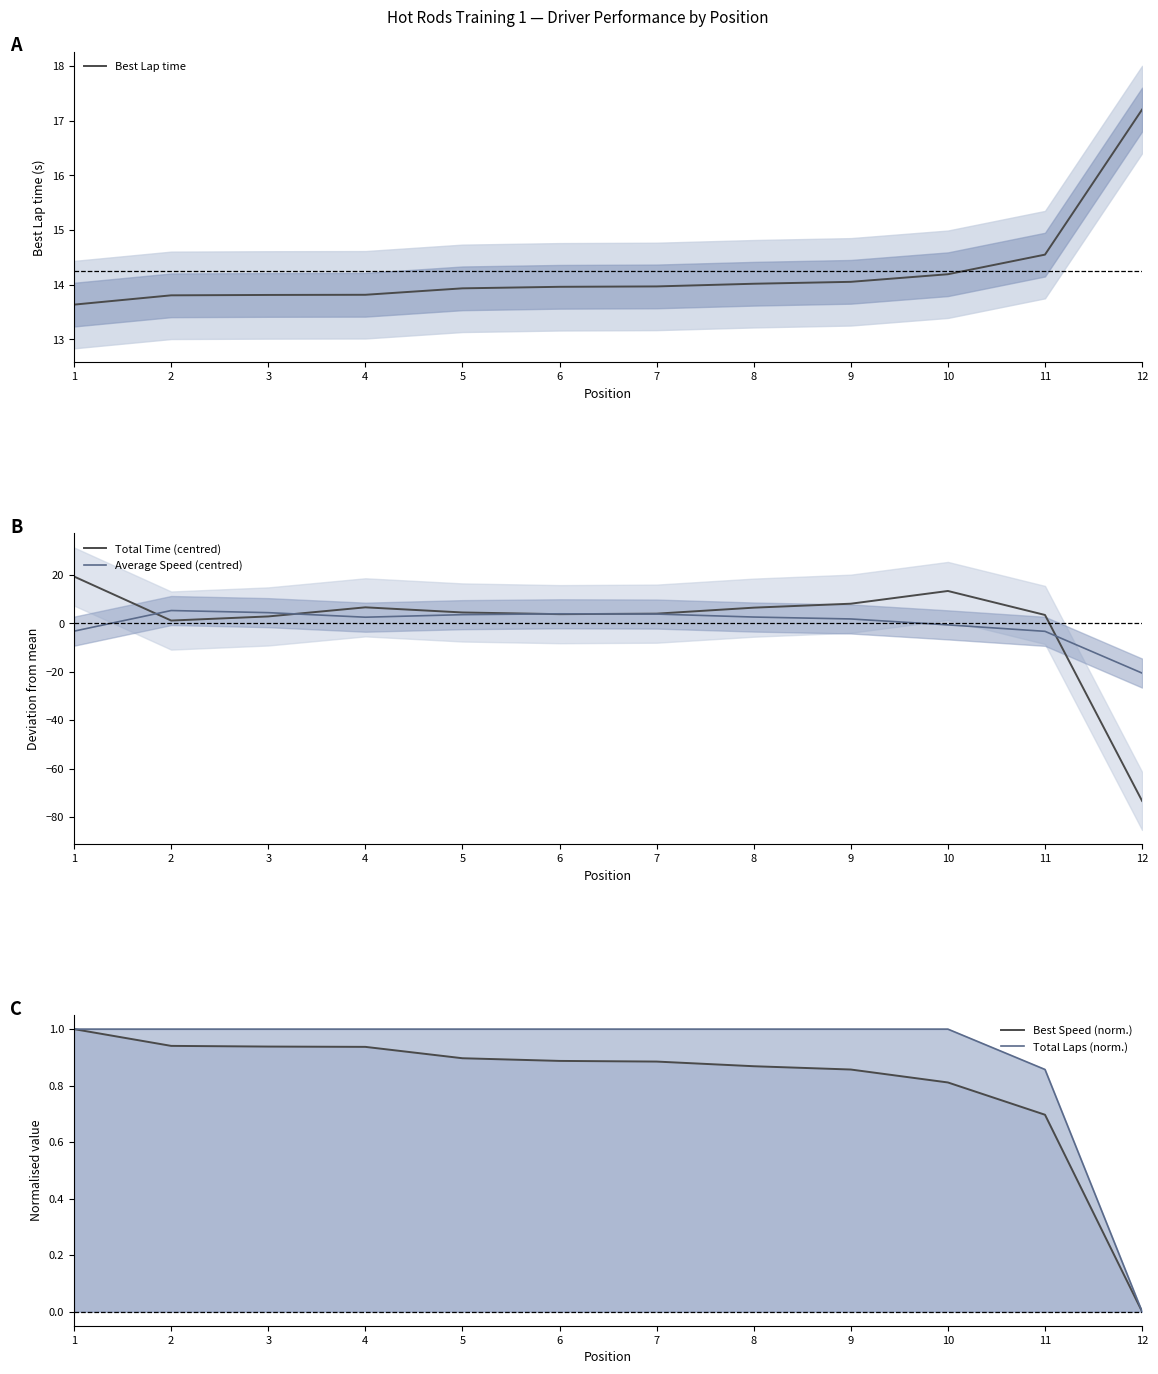

At which category does the chart reach its peak across all series?

1